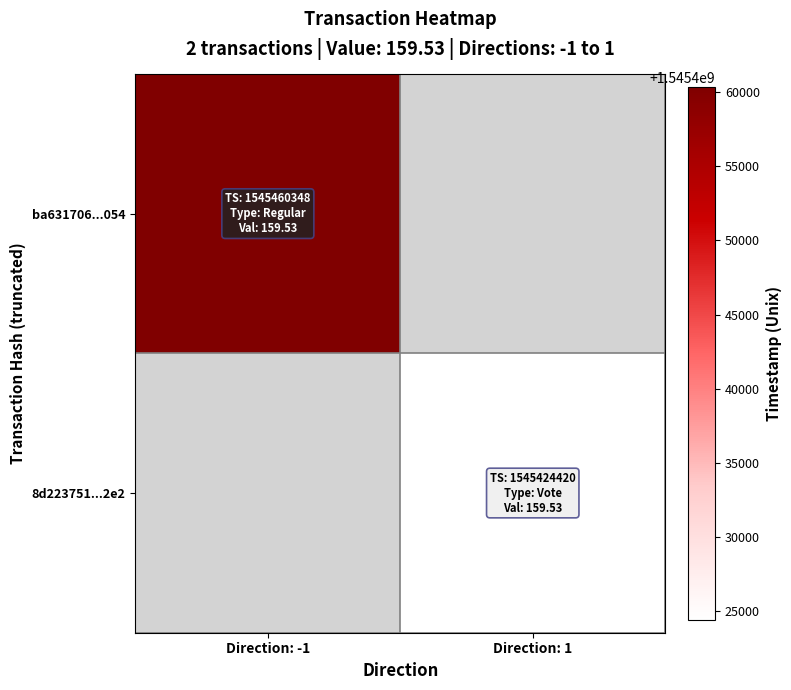

How many categories are shown in the chart?

2